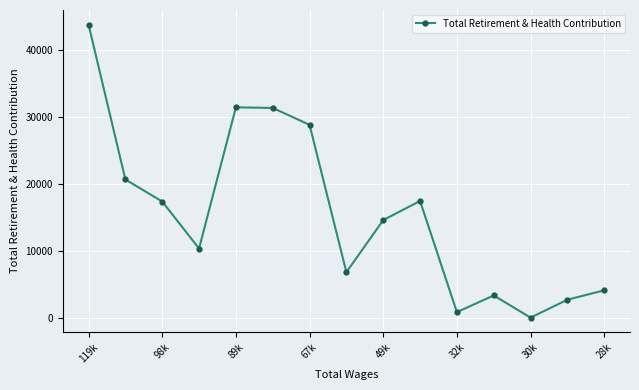

How many interior local peaks (higher than both neighbors) does the data have?

3